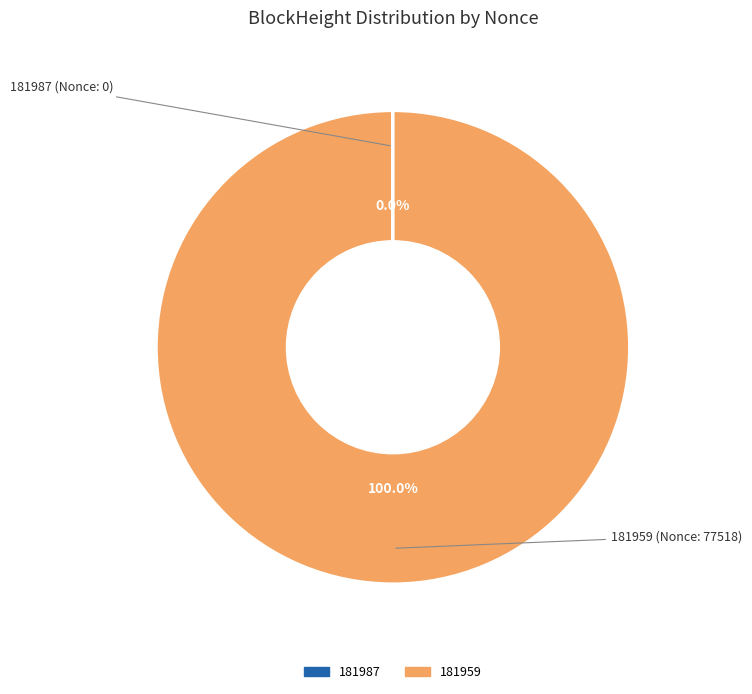

What is the majority slice?

181959